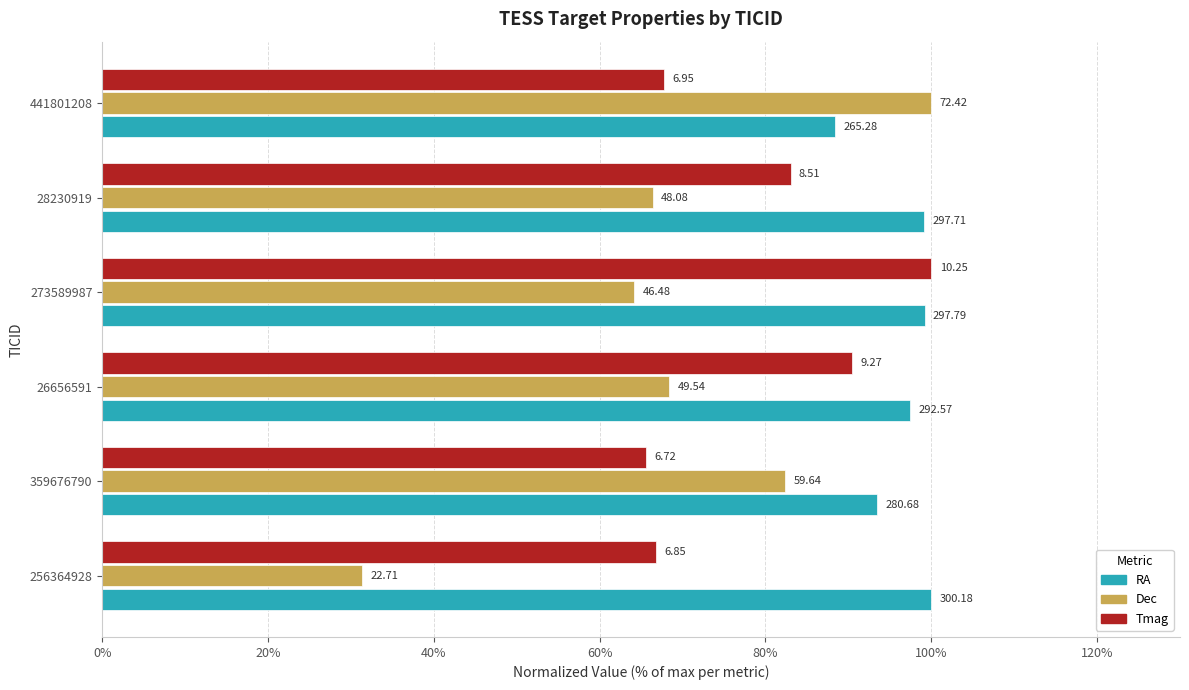

What are all the series names shown in the legend?

RA, Dec, Tmag